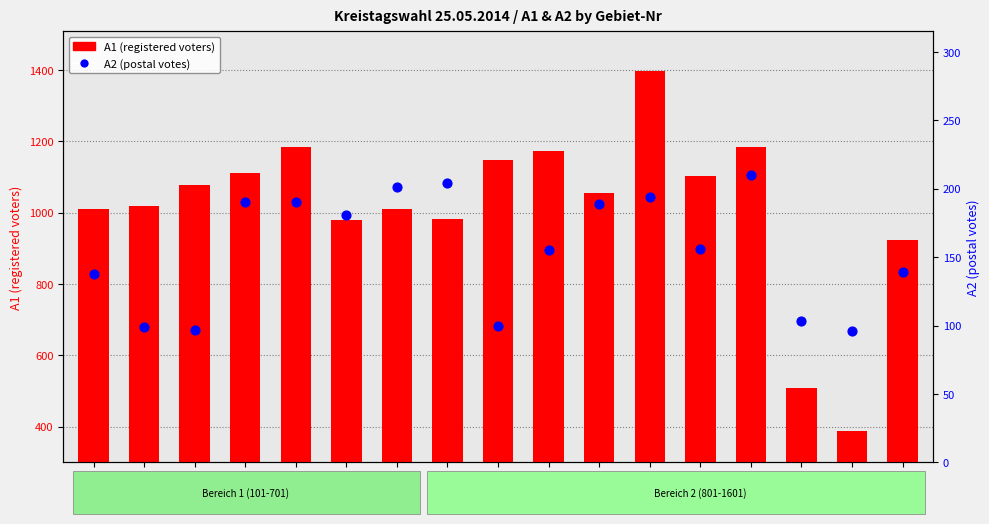

What is the total value across all series at 1501?

612